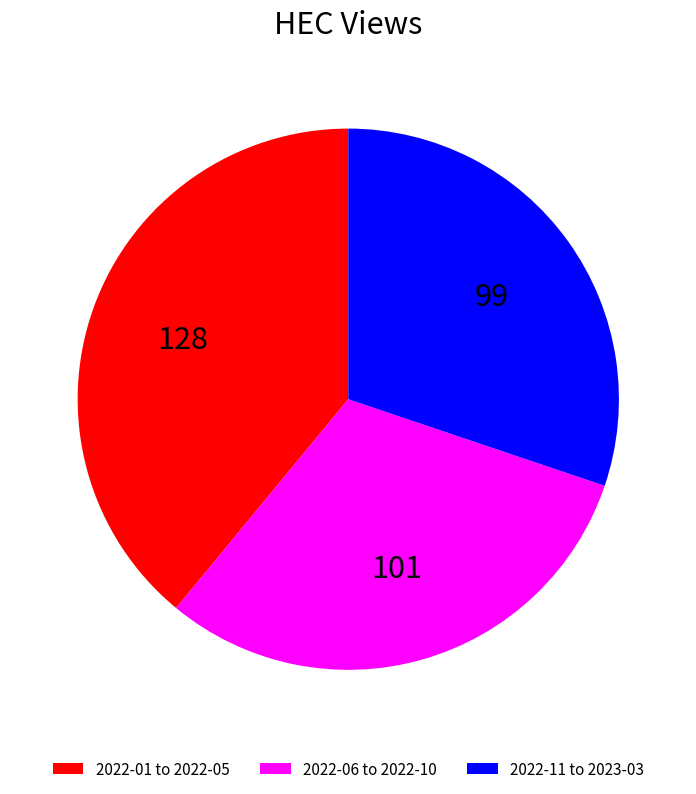

Is the sum of 2022-06 to 2022-10 and 2022-11 to 2023-03 greater than half?

Yes